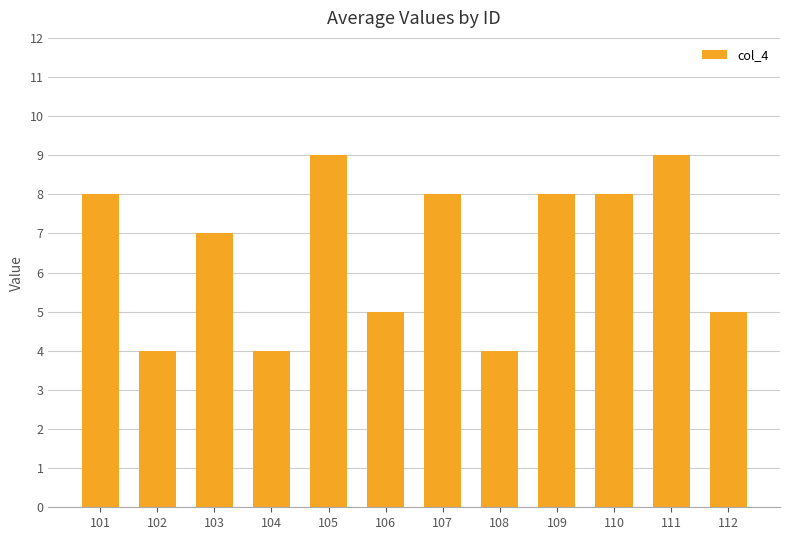

What is the smallest value displayed?

4